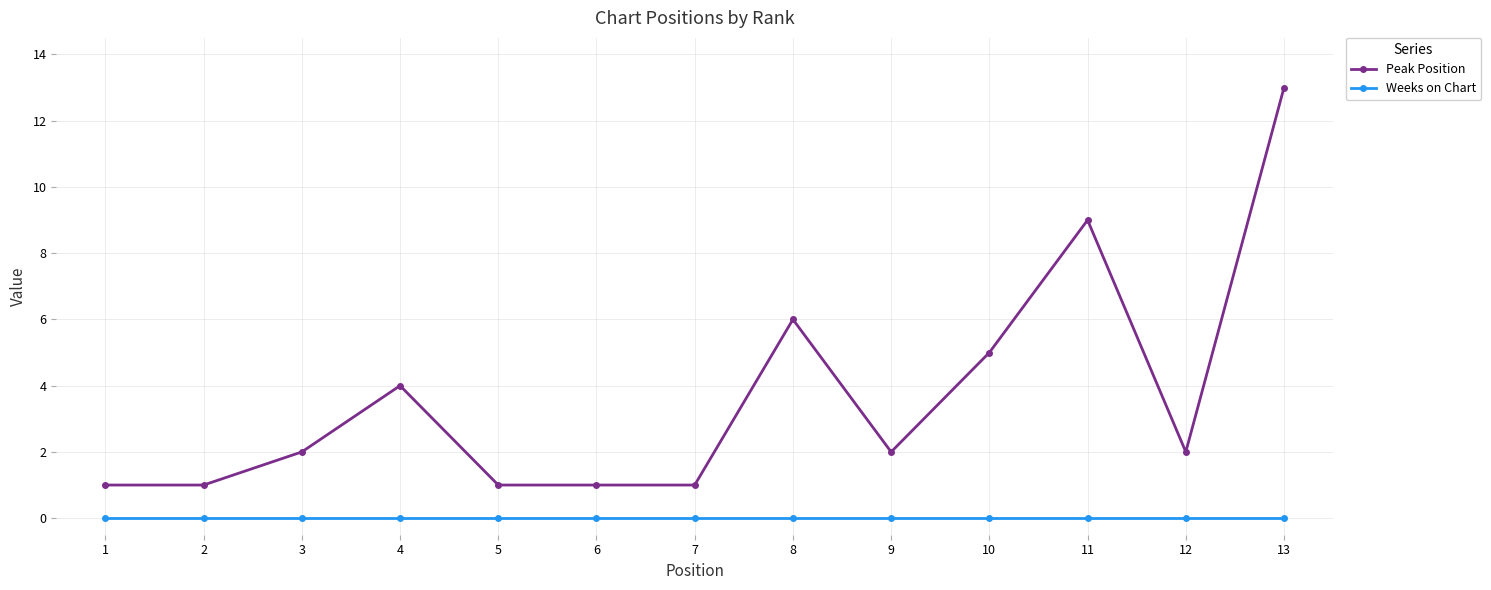

Reading right to left, what are all the values shown in this chart?

Peak Position: 13	2	9	5	2	6	1	1	1	4	2	1	1
Weeks on Chart: 0	0	0	0	0	0	0	0	0	0	0	0	0